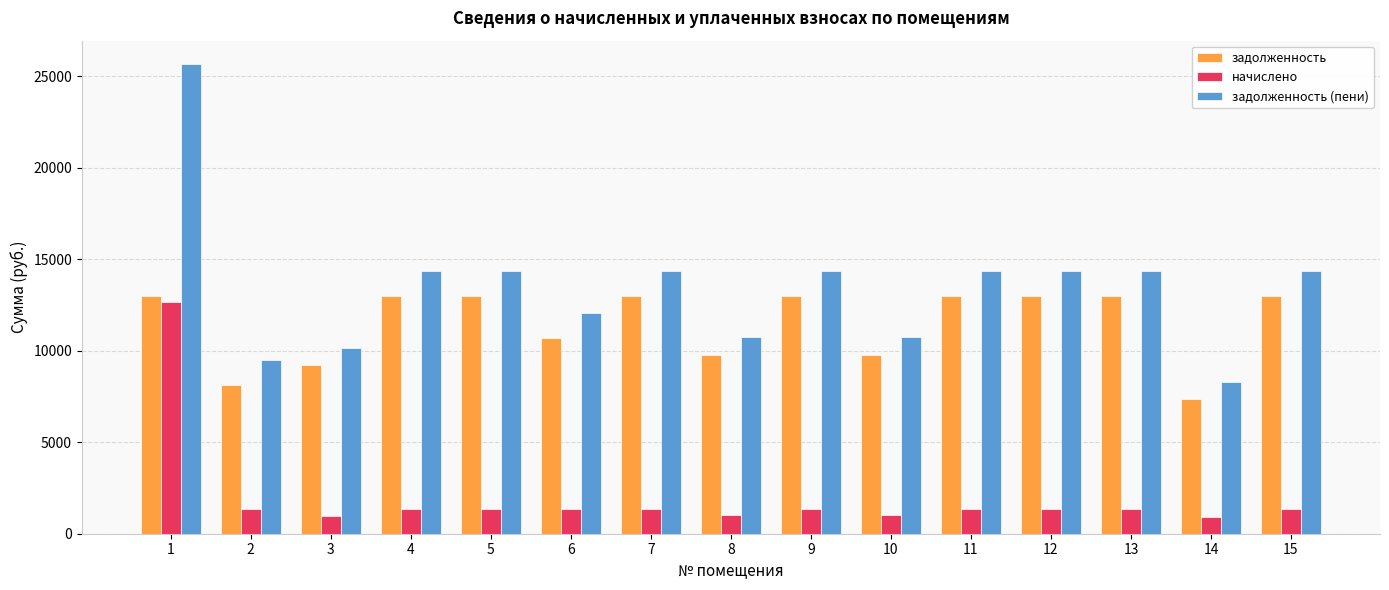

The value of задолженность at 1 is 19818.2. True or false?

False